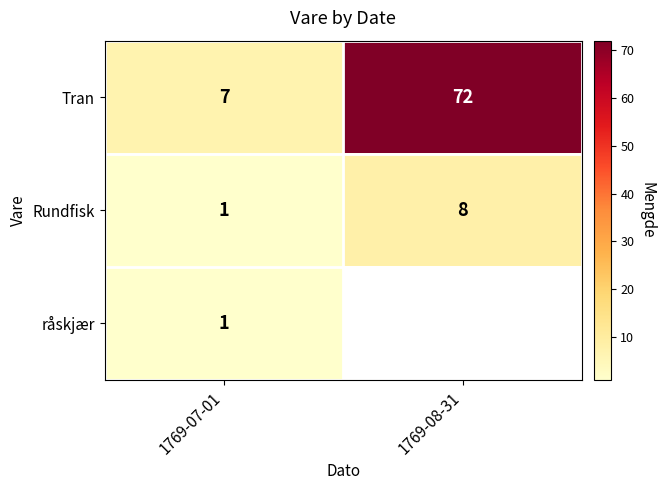

How many categories are shown in the chart?

2